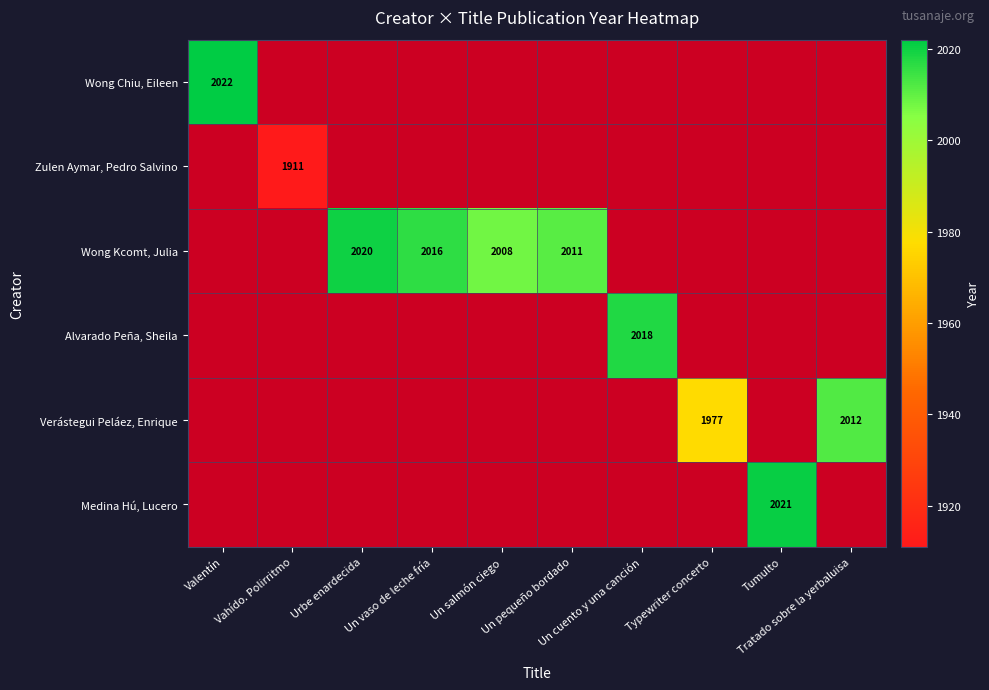

List the labels in order of Wong Chiu, Eileen value, largest first.

Valentín, Vahído. Polirritmo, Urbe enardecida, Un vaso de leche fría, Un salmón ciego, Un pequeño bordado, Un cuento y una canción, Typewriter concerto, Tumulto, Tratado sobre la yerbaluisa